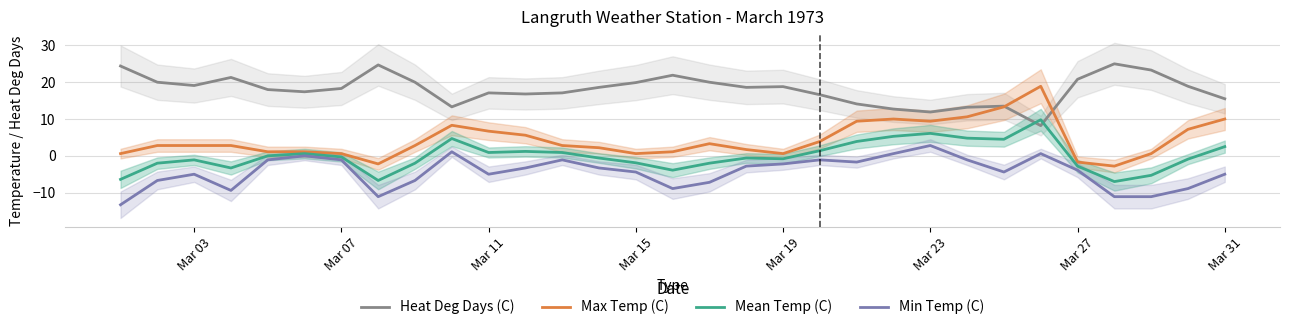

The value of Heat Deg Days (C) at Mar 23 is 17.4. True or false?

False